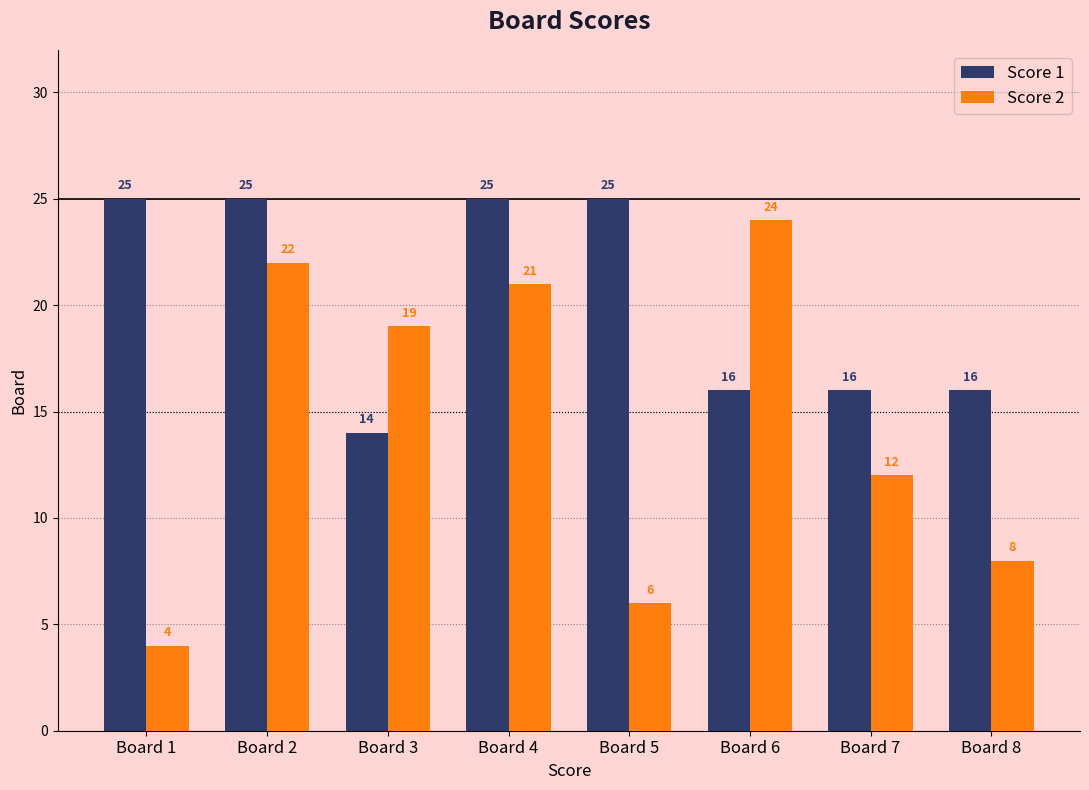

What are all the series names shown in the legend?

Score 1, Score 2